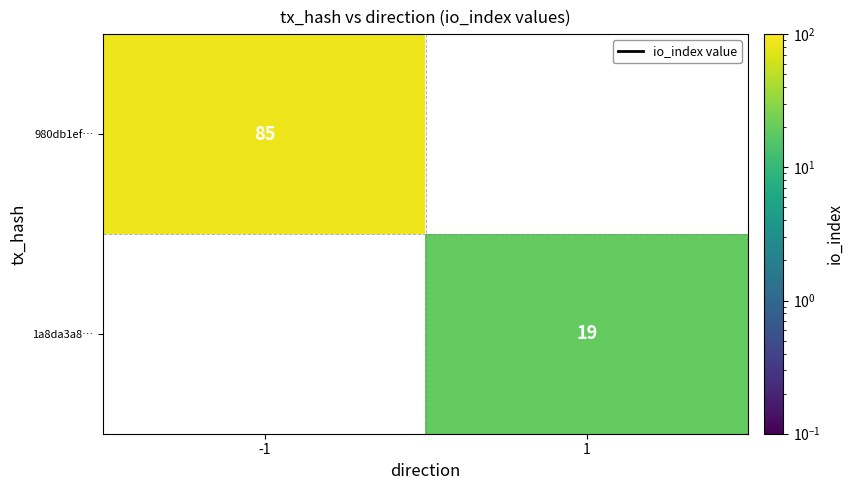

Is it true that 1a8da3a8… equals 6 at 1?

False